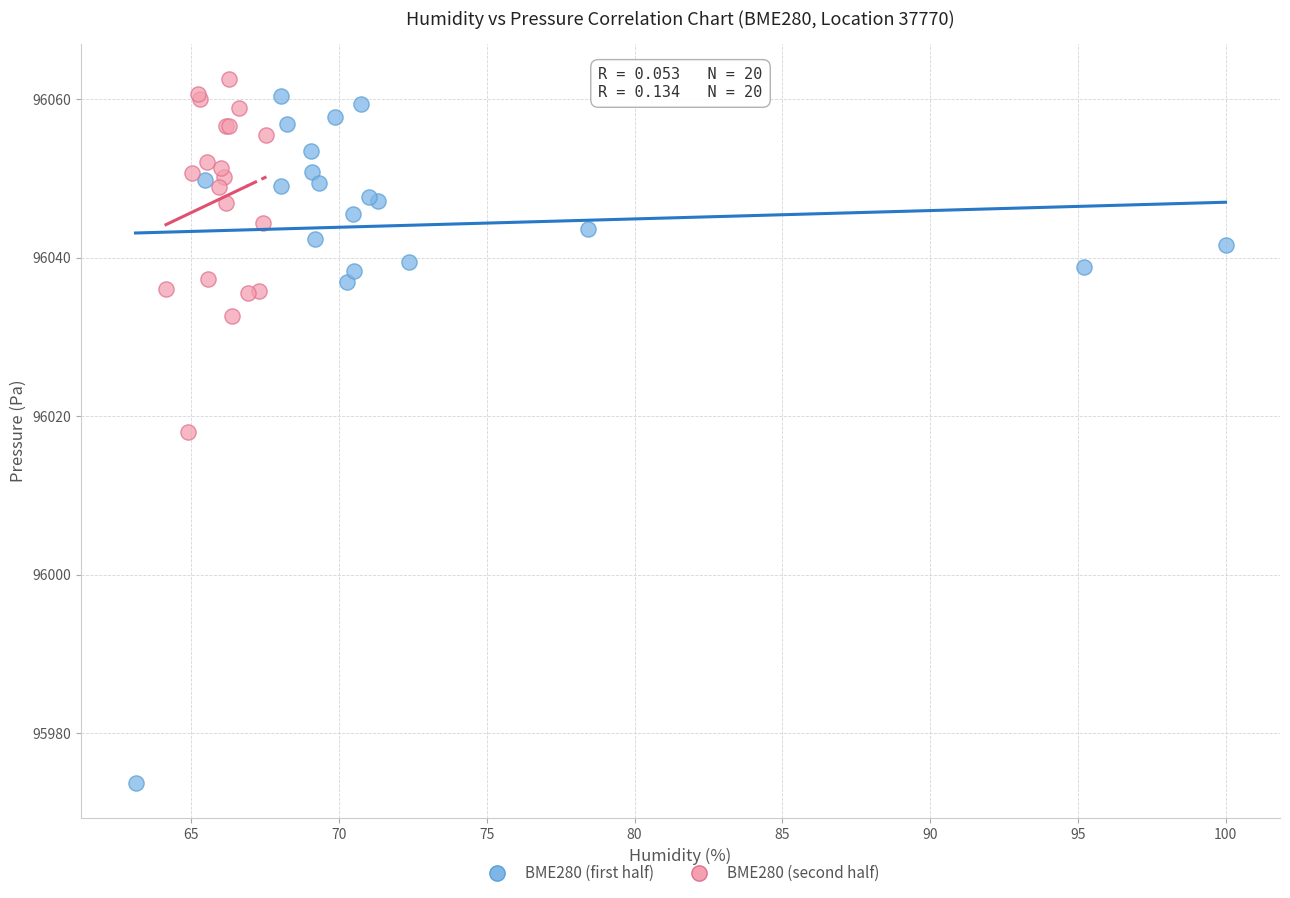

Which series has the widest spread of Y values?

BME280 (first half)